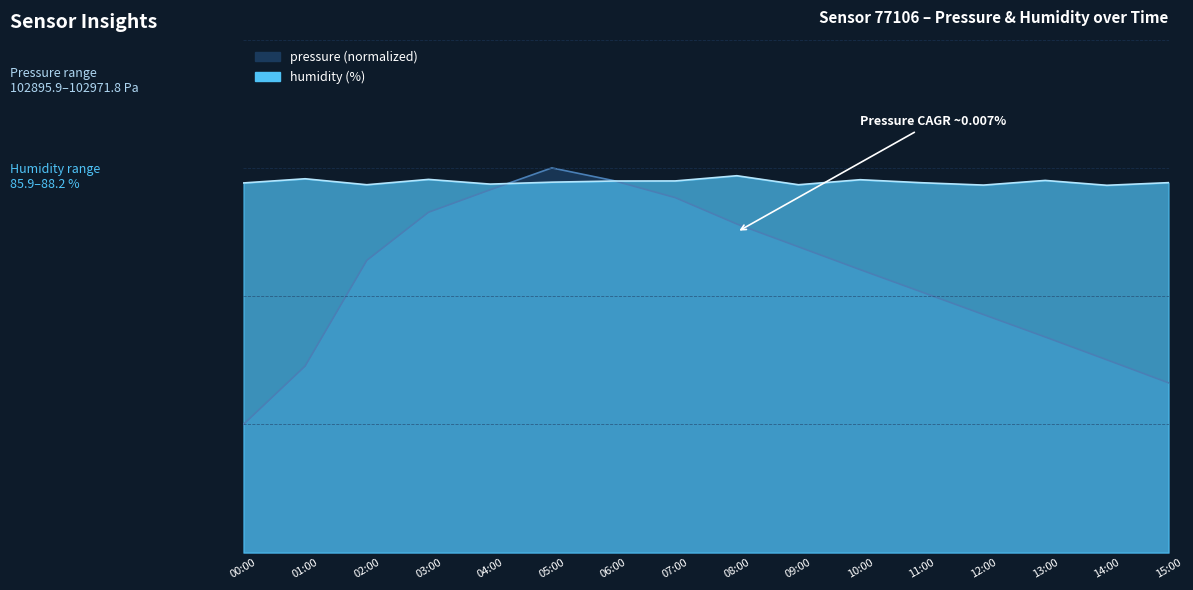

What position from the left is 03:00?

4